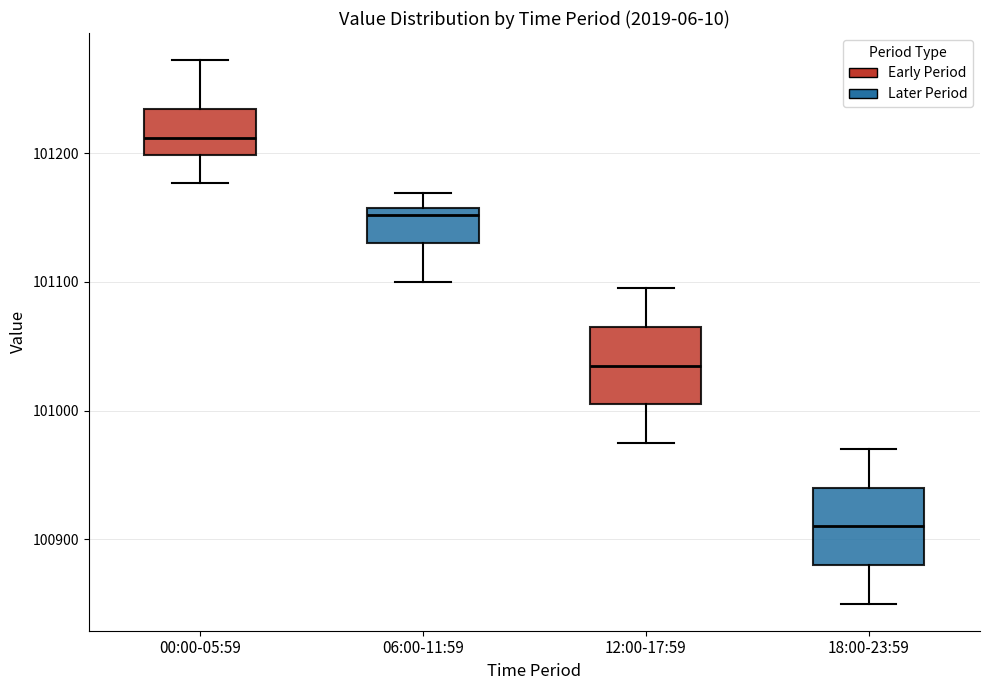

Reading left to right, read every box against the y-axis: the position of its median line, the range the box covers, and the ends of its whiskers. The values are not printed on the chart, so give them approximately, as read against the axis.

00:00-05:59: median 101210, box 101200 to 101230, whiskers 101180 to 101270
06:00-11:59: median 101150, box 101130 to 101160, whiskers 101100 to 101170
12:00-17:59: median 101040, box 101010 to 101070, whiskers 100980 to 101100
18:00-23:59: median 100910, box 100880 to 100940, whiskers 100850 to 100970